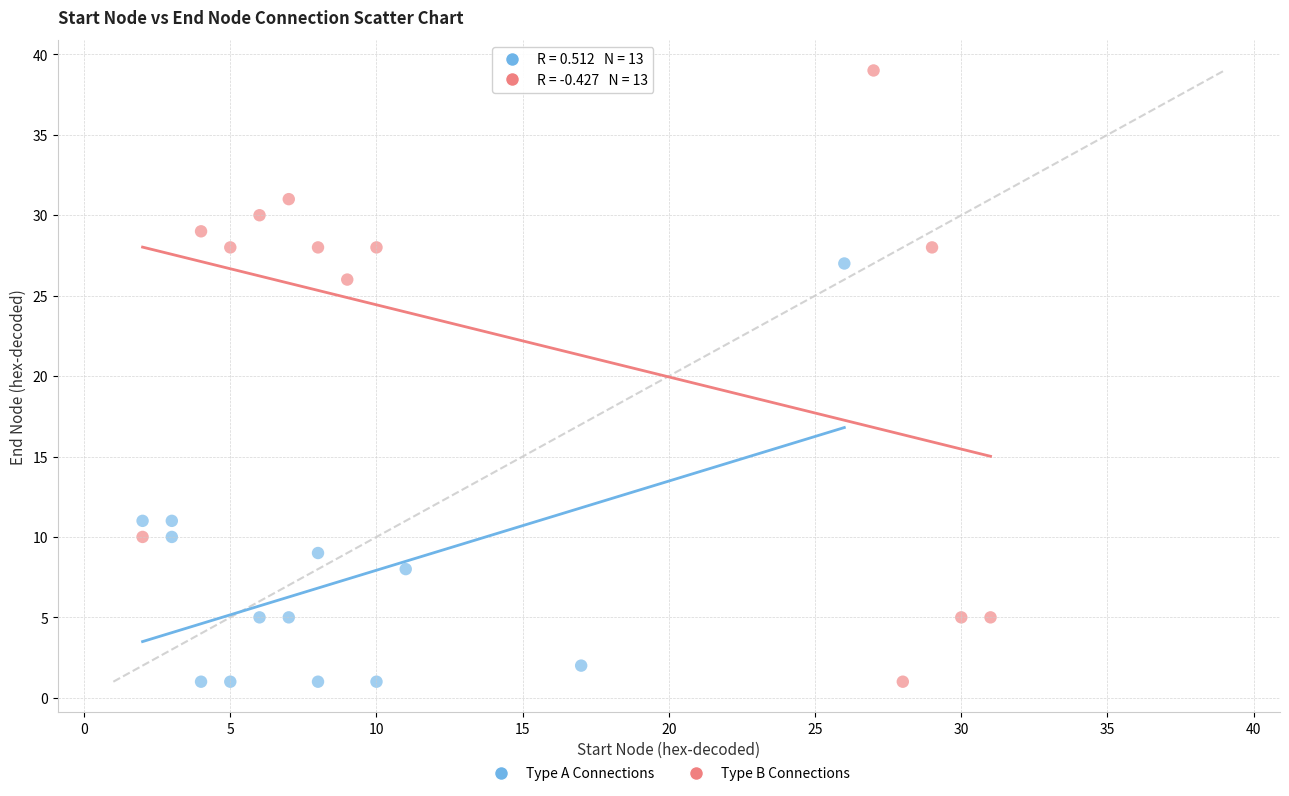

Which series has the widest spread of Y values?

Type B Connections